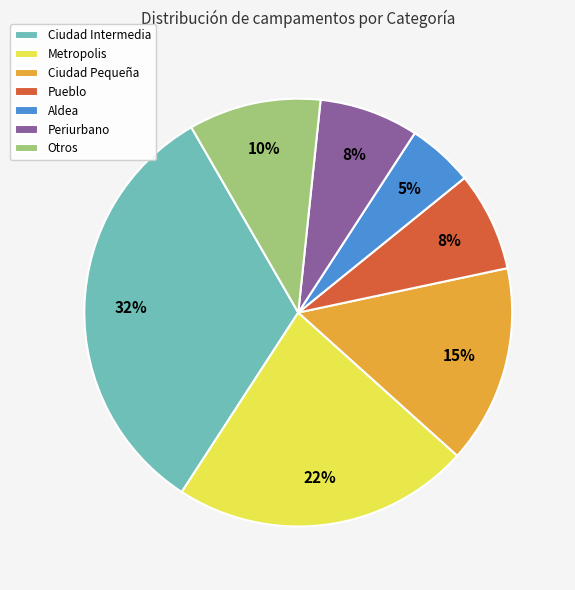

Count the number of slices in the pie.

7